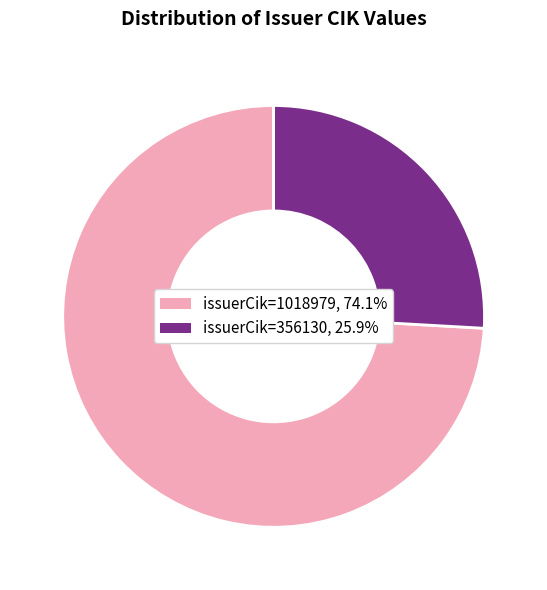

Combined, do issuerCik=1018979 and issuerCik=356130 account for over 50%?

Yes